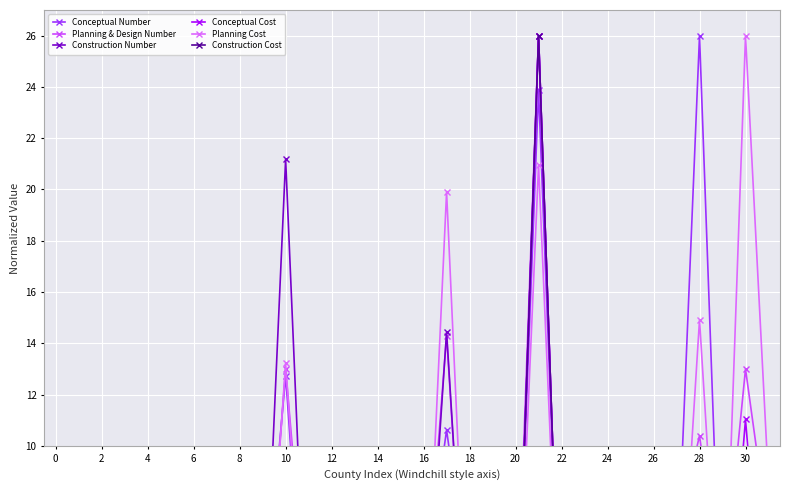

What is the label of the 7th point from the left?

6